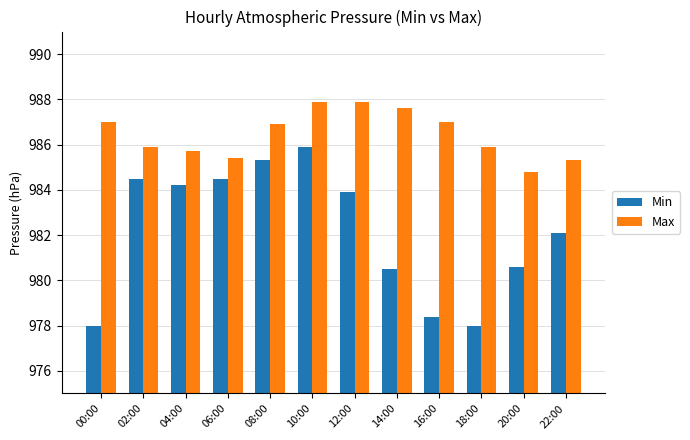

Is it true that Max equals 985.3 at 22:00?

True